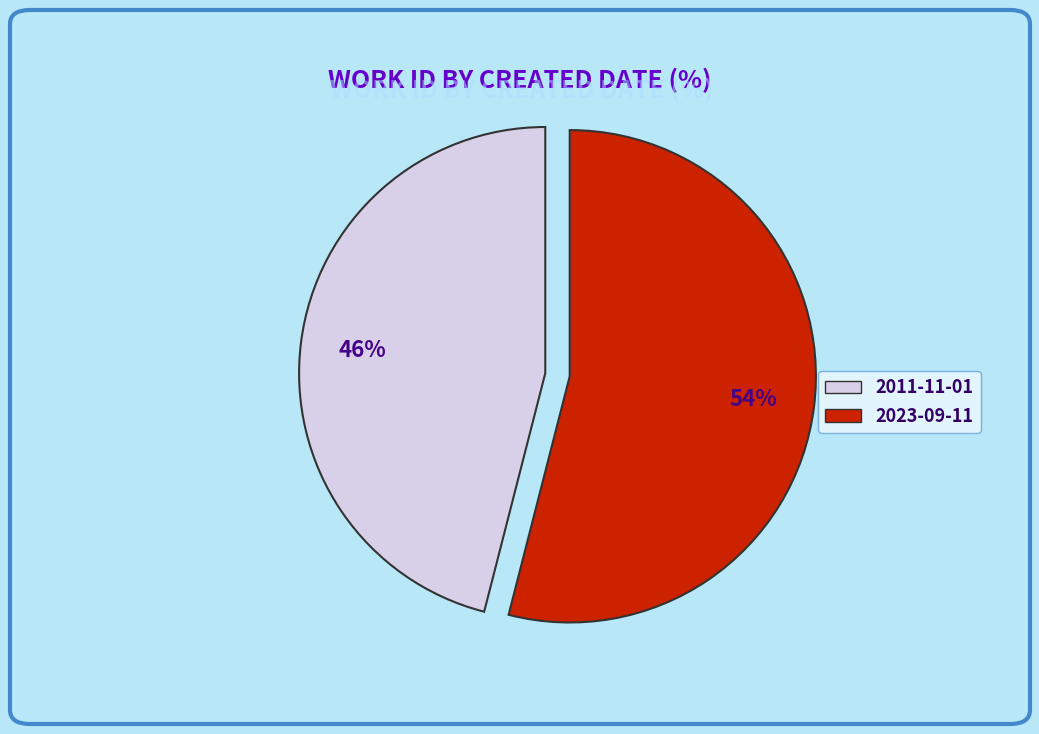

Does any single category account for the majority?

Yes